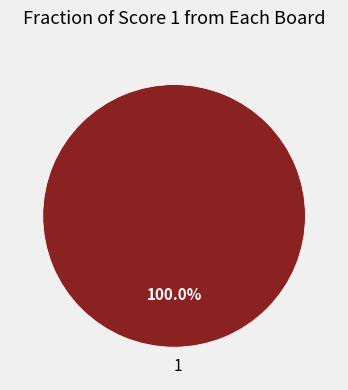

Does 1 account for over 50% of the chart?

Yes